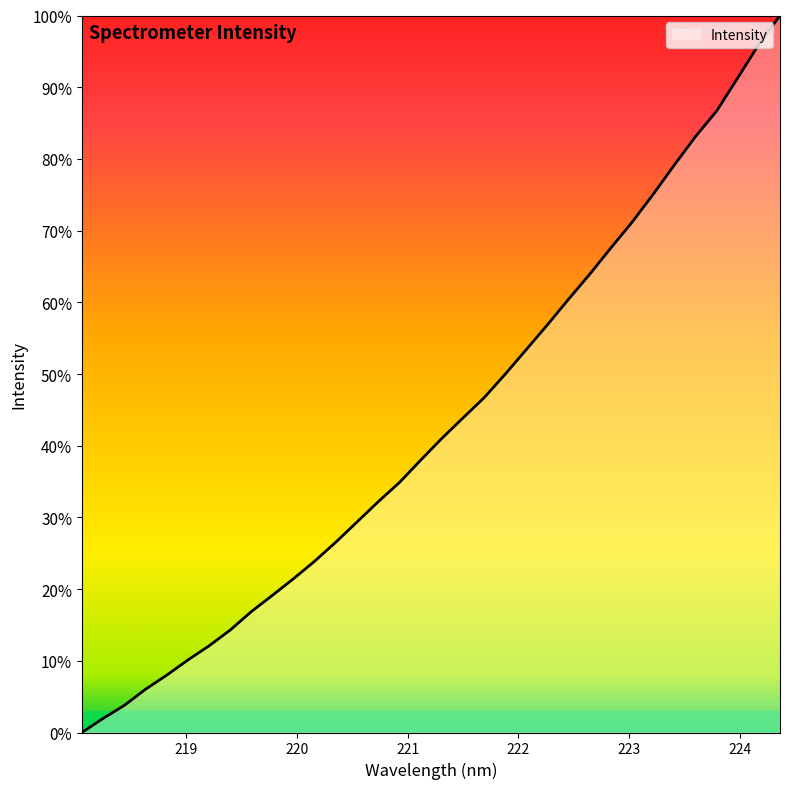

At which label is the value closest to 0?

218